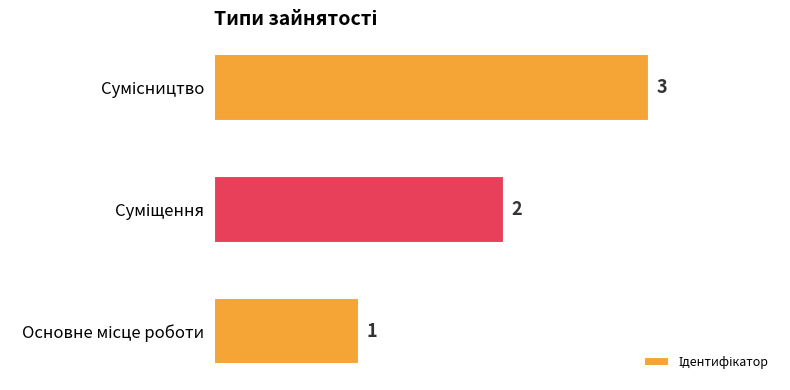

What is the greatest value displayed?

3